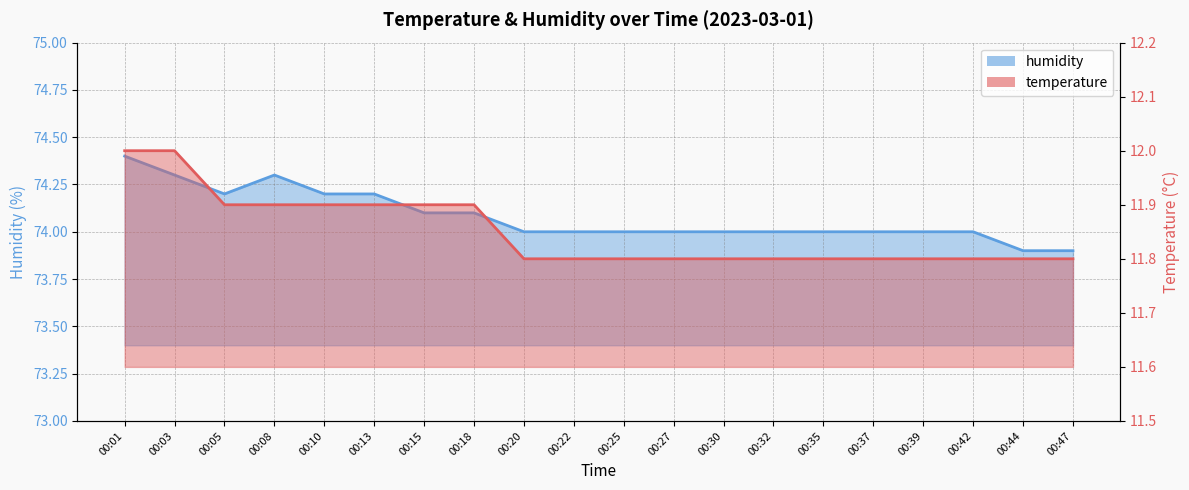

True or false: temperature and humidity intersect in this chart.

False